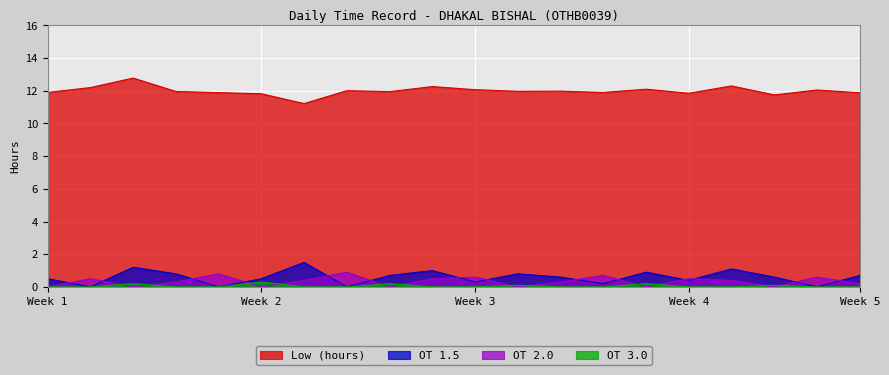

How many interior local peaks does the Low (hours) series have?

7